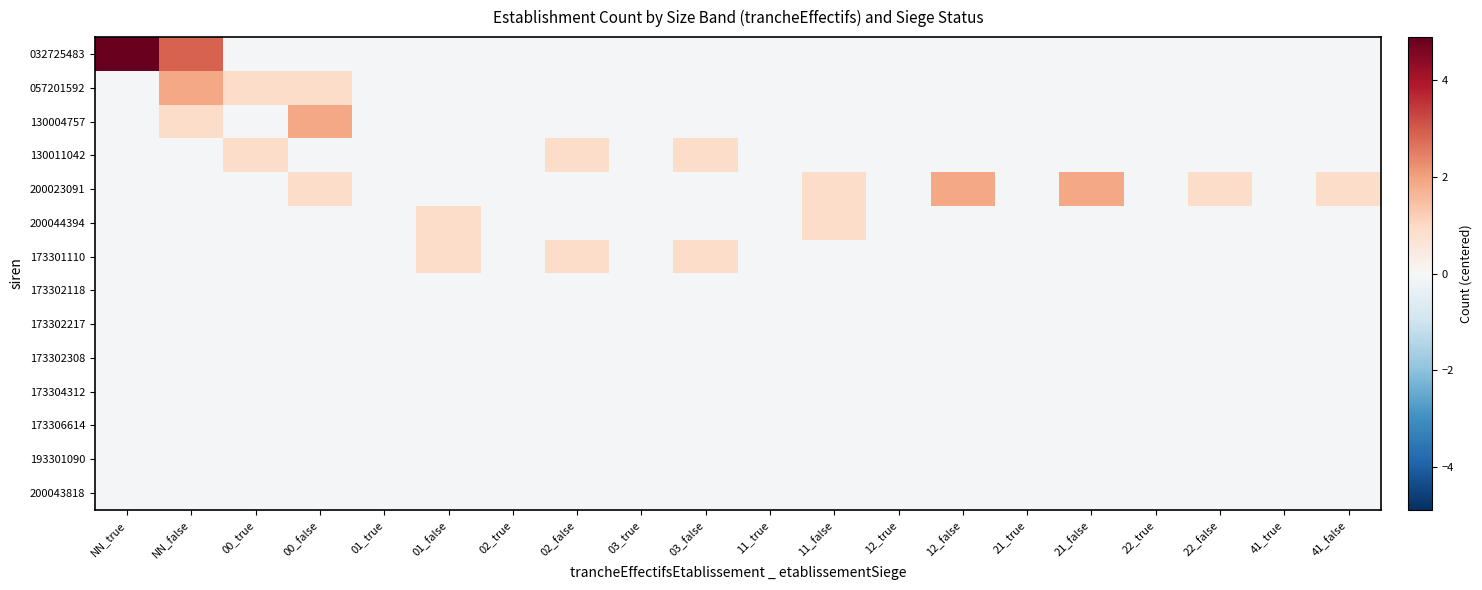

Reading right to left, what are all the values shown in this chart?

032725483: 41_false=-0.1	41_true=-0.1	22_false=-0.1	22_true=-0.1	21_false=-0.1	21_true=-0.1	12_false=-0.1	12_true=-0.1	11_false=-0.1	11_true=-0.1	03_false=-0.1	03_true=-0.1	02_false=-0.1	02_true=-0.1	01_false=-0.1	01_true=-0.1	00_false=-0.1	00_true=-0.1	NN_false=2.9	NN_true=4.9
057201592: 41_false=-0.1	41_true=-0.1	22_false=-0.1	22_true=-0.1	21_false=-0.1	21_true=-0.1	12_false=-0.1	12_true=-0.1	11_false=-0.1	11_true=-0.1	03_false=-0.1	03_true=-0.1	02_false=-0.1	02_true=-0.1	01_false=-0.1	01_true=-0.1	00_false=0.9	00_true=0.9	NN_false=1.9	NN_true=-0.1
130004757: 41_false=-0.1	41_true=-0.1	22_false=-0.1	22_true=-0.1	21_false=-0.1	21_true=-0.1	12_false=-0.1	12_true=-0.1	11_false=-0.1	11_true=-0.1	03_false=-0.1	03_true=-0.1	02_false=-0.1	02_true=-0.1	01_false=-0.1	01_true=-0.1	00_false=1.9	00_true=-0.1	NN_false=0.9	NN_true=-0.1
130011042: 41_false=-0.1	41_true=-0.1	22_false=-0.1	22_true=-0.1	21_false=-0.1	21_true=-0.1	12_false=-0.1	12_true=-0.1	11_false=-0.1	11_true=-0.1	03_false=0.9	03_true=-0.1	02_false=0.9	02_true=-0.1	01_false=-0.1	01_true=-0.1	00_false=-0.1	00_true=0.9	NN_false=-0.1	NN_true=-0.1
200023091: 41_false=0.9	41_true=-0.1	22_false=0.9	22_true=-0.1	21_false=1.9	21_true=-0.1	12_false=1.9	12_true=-0.1	11_false=0.9	11_true=-0.1	03_false=-0.1	03_true=-0.1	02_false=-0.1	02_true=-0.1	01_false=-0.1	01_true=-0.1	00_false=0.9	00_true=-0.1	NN_false=-0.1	NN_true=-0.1
200044394: 41_false=-0.1	41_true=-0.1	22_false=-0.1	22_true=-0.1	21_false=-0.1	21_true=-0.1	12_false=-0.1	12_true=-0.1	11_false=0.9	11_true=-0.1	03_false=-0.1	03_true=-0.1	02_false=-0.1	02_true=-0.1	01_false=0.9	01_true=-0.1	00_false=-0.1	00_true=-0.1	NN_false=-0.1	NN_true=-0.1
173301110: 41_false=-0.1	41_true=-0.1	22_false=-0.1	22_true=-0.1	21_false=-0.1	21_true=-0.1	12_false=-0.1	12_true=-0.1	11_false=-0.1	11_true=-0.1	03_false=0.9	03_true=-0.1	02_false=0.9	02_true=-0.1	01_false=0.9	01_true=-0.1	00_false=-0.1	00_true=-0.1	NN_false=-0.1	NN_true=-0.1
173302118: 41_false=-0.1	41_true=-0.1	22_false=-0.1	22_true=-0.1	21_false=-0.1	21_true=-0.1	12_false=-0.1	12_true=-0.1	11_false=-0.1	11_true=-0.1	03_false=-0.1	03_true=-0.1	02_false=-0.1	02_true=-0.1	01_false=-0.1	01_true=-0.1	00_false=-0.1	00_true=-0.1	NN_false=-0.1	NN_true=-0.1
173302217: 41_false=-0.1	41_true=-0.1	22_false=-0.1	22_true=-0.1	21_false=-0.1	21_true=-0.1	12_false=-0.1	12_true=-0.1	11_false=-0.1	11_true=-0.1	03_false=-0.1	03_true=-0.1	02_false=-0.1	02_true=-0.1	01_false=-0.1	01_true=-0.1	00_false=-0.1	00_true=-0.1	NN_false=-0.1	NN_true=-0.1
173302308: 41_false=-0.1	41_true=-0.1	22_false=-0.1	22_true=-0.1	21_false=-0.1	21_true=-0.1	12_false=-0.1	12_true=-0.1	11_false=-0.1	11_true=-0.1	03_false=-0.1	03_true=-0.1	02_false=-0.1	02_true=-0.1	01_false=-0.1	01_true=-0.1	00_false=-0.1	00_true=-0.1	NN_false=-0.1	NN_true=-0.1
173304312: 41_false=-0.1	41_true=-0.1	22_false=-0.1	22_true=-0.1	21_false=-0.1	21_true=-0.1	12_false=-0.1	12_true=-0.1	11_false=-0.1	11_true=-0.1	03_false=-0.1	03_true=-0.1	02_false=-0.1	02_true=-0.1	01_false=-0.1	01_true=-0.1	00_false=-0.1	00_true=-0.1	NN_false=-0.1	NN_true=-0.1
173306614: 41_false=-0.1	41_true=-0.1	22_false=-0.1	22_true=-0.1	21_false=-0.1	21_true=-0.1	12_false=-0.1	12_true=-0.1	11_false=-0.1	11_true=-0.1	03_false=-0.1	03_true=-0.1	02_false=-0.1	02_true=-0.1	01_false=-0.1	01_true=-0.1	00_false=-0.1	00_true=-0.1	NN_false=-0.1	NN_true=-0.1
193301090: 41_false=-0.1	41_true=-0.1	22_false=-0.1	22_true=-0.1	21_false=-0.1	21_true=-0.1	12_false=-0.1	12_true=-0.1	11_false=-0.1	11_true=-0.1	03_false=-0.1	03_true=-0.1	02_false=-0.1	02_true=-0.1	01_false=-0.1	01_true=-0.1	00_false=-0.1	00_true=-0.1	NN_false=-0.1	NN_true=-0.1
200043818: 41_false=-0.1	41_true=-0.1	22_false=-0.1	22_true=-0.1	21_false=-0.1	21_true=-0.1	12_false=-0.1	12_true=-0.1	11_false=-0.1	11_true=-0.1	03_false=-0.1	03_true=-0.1	02_false=-0.1	02_true=-0.1	01_false=-0.1	01_true=-0.1	00_false=-0.1	00_true=-0.1	NN_false=-0.1	NN_true=-0.1